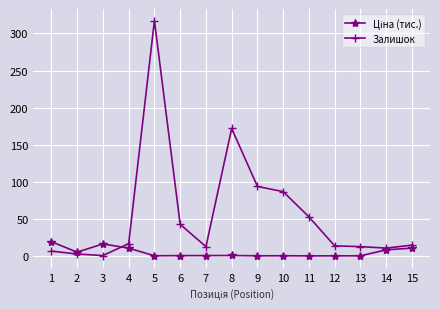

What value does the Залишок series have at 10?

87.0